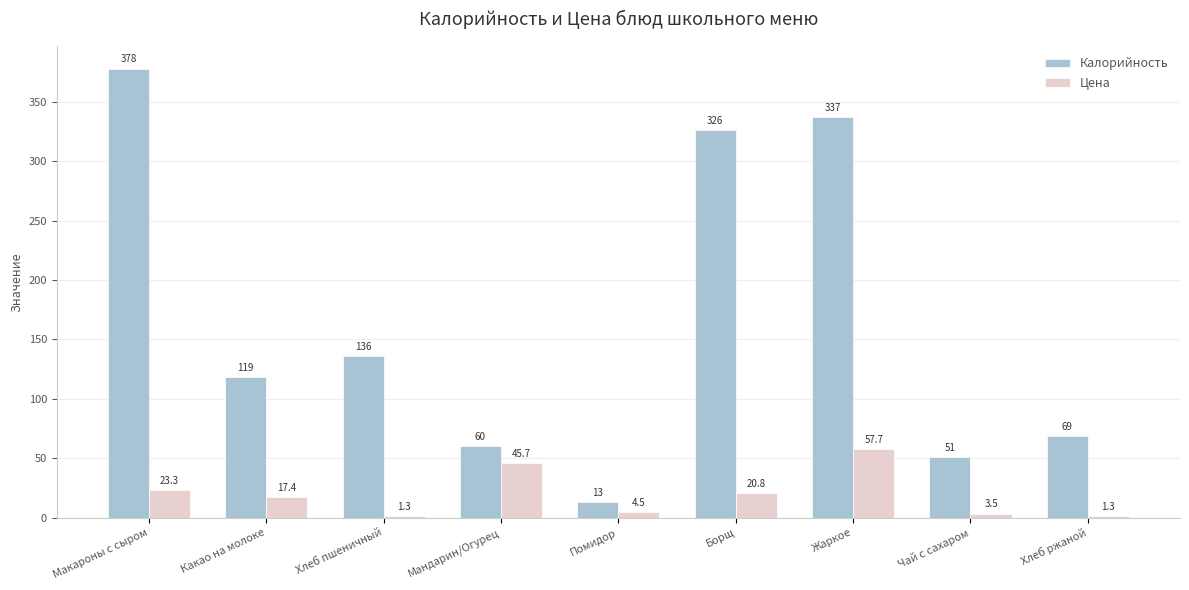

What is the spread (max minus min) of values at Борщ?

305.2